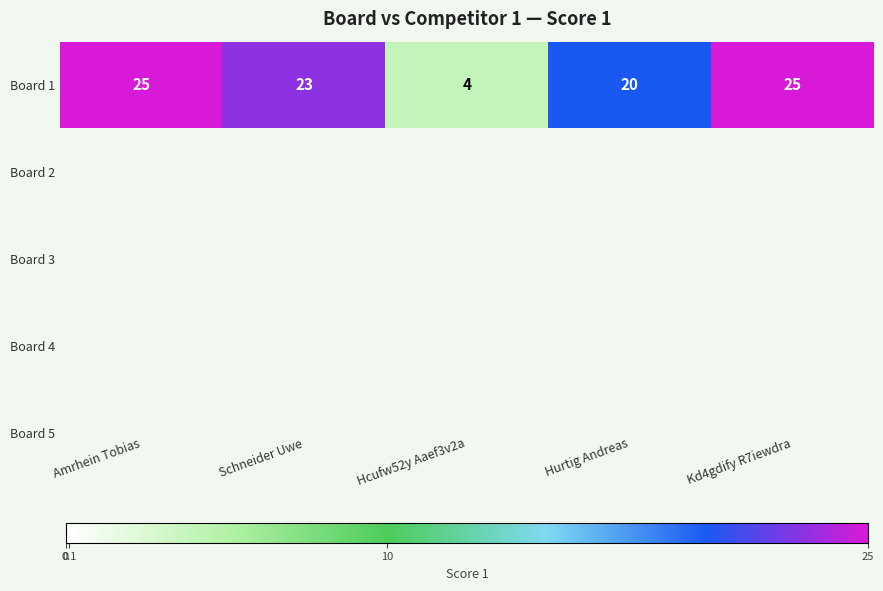

What is the difference between the maximum and second lowest values?

5